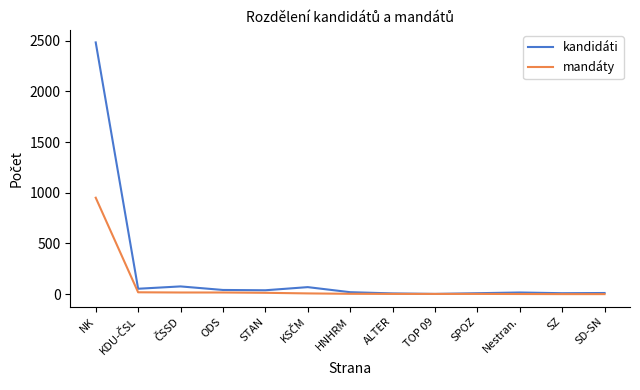

Count the number of data series in this chart.

2